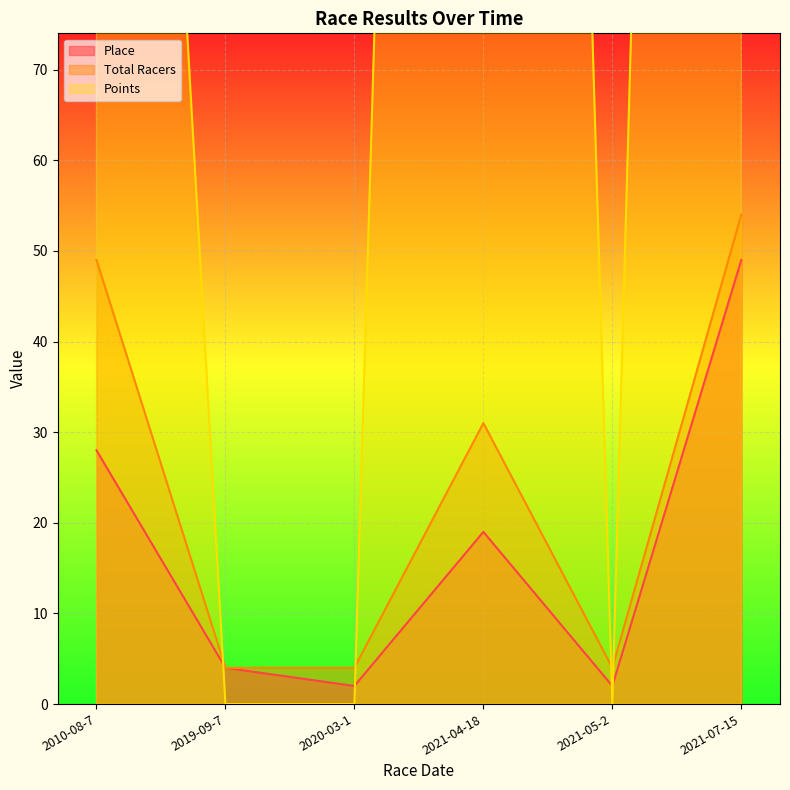

Which series has the widest spread of values?

Points